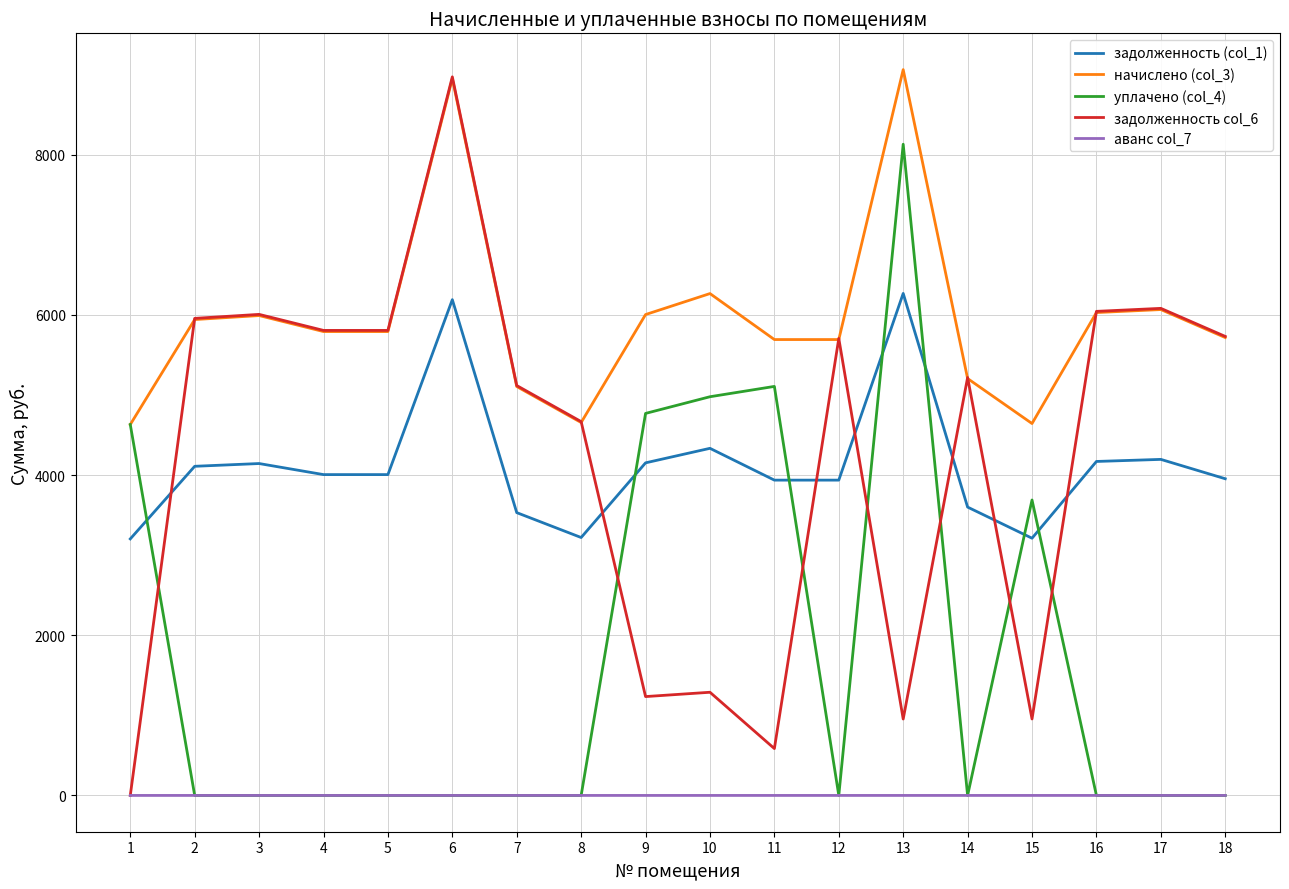

Which series has the largest total across all categories?

начислено (col_3)